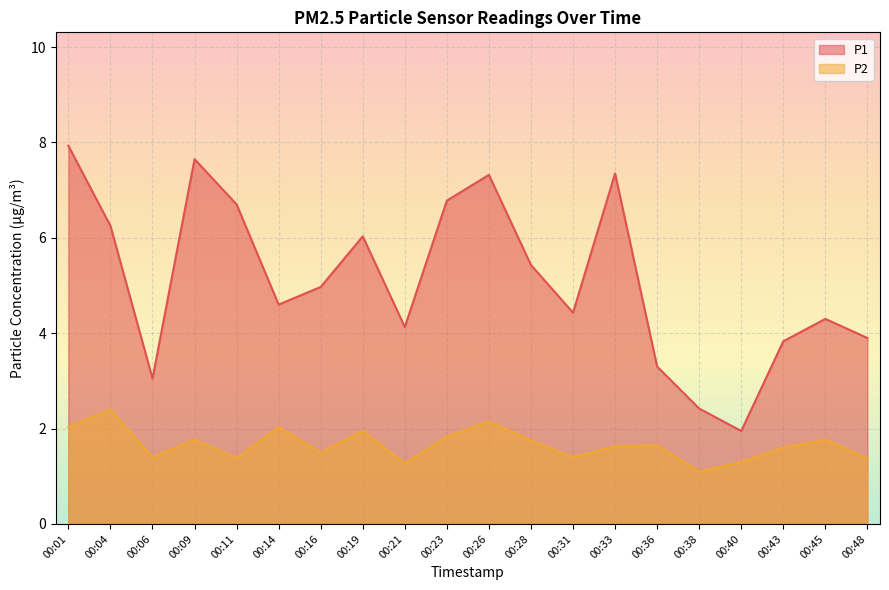

At how many categories does at least one series exceed 4?

14